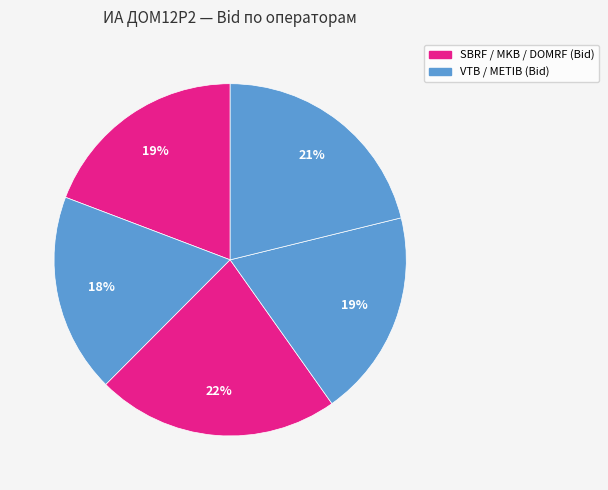

How many segments does this pie chart have?

5